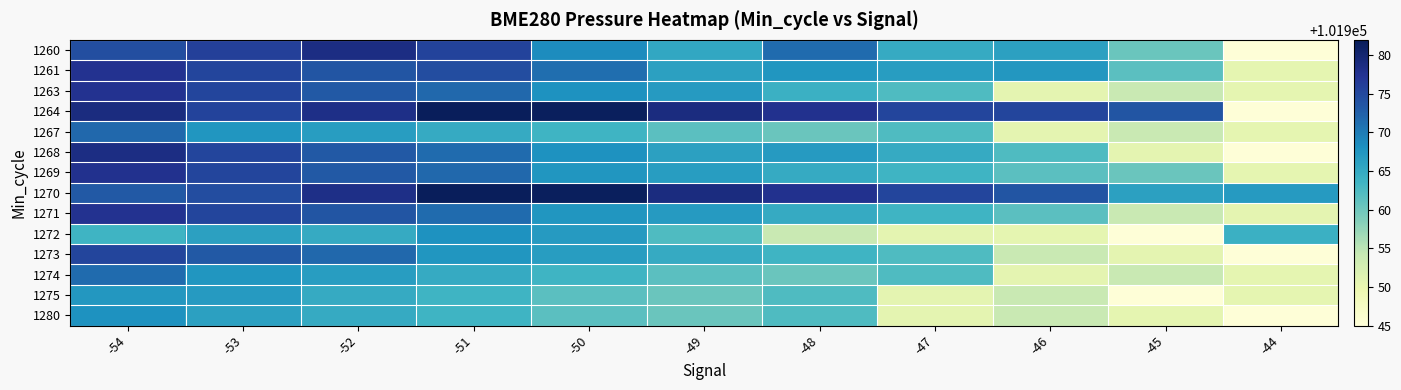

Rank the series by their maximum value, from lowest to highest.

1275, 1272, 1280, 1274, 1267, 1273, 1261, 1271, 1263, 1269, 1260, 1268, 1264, 1270